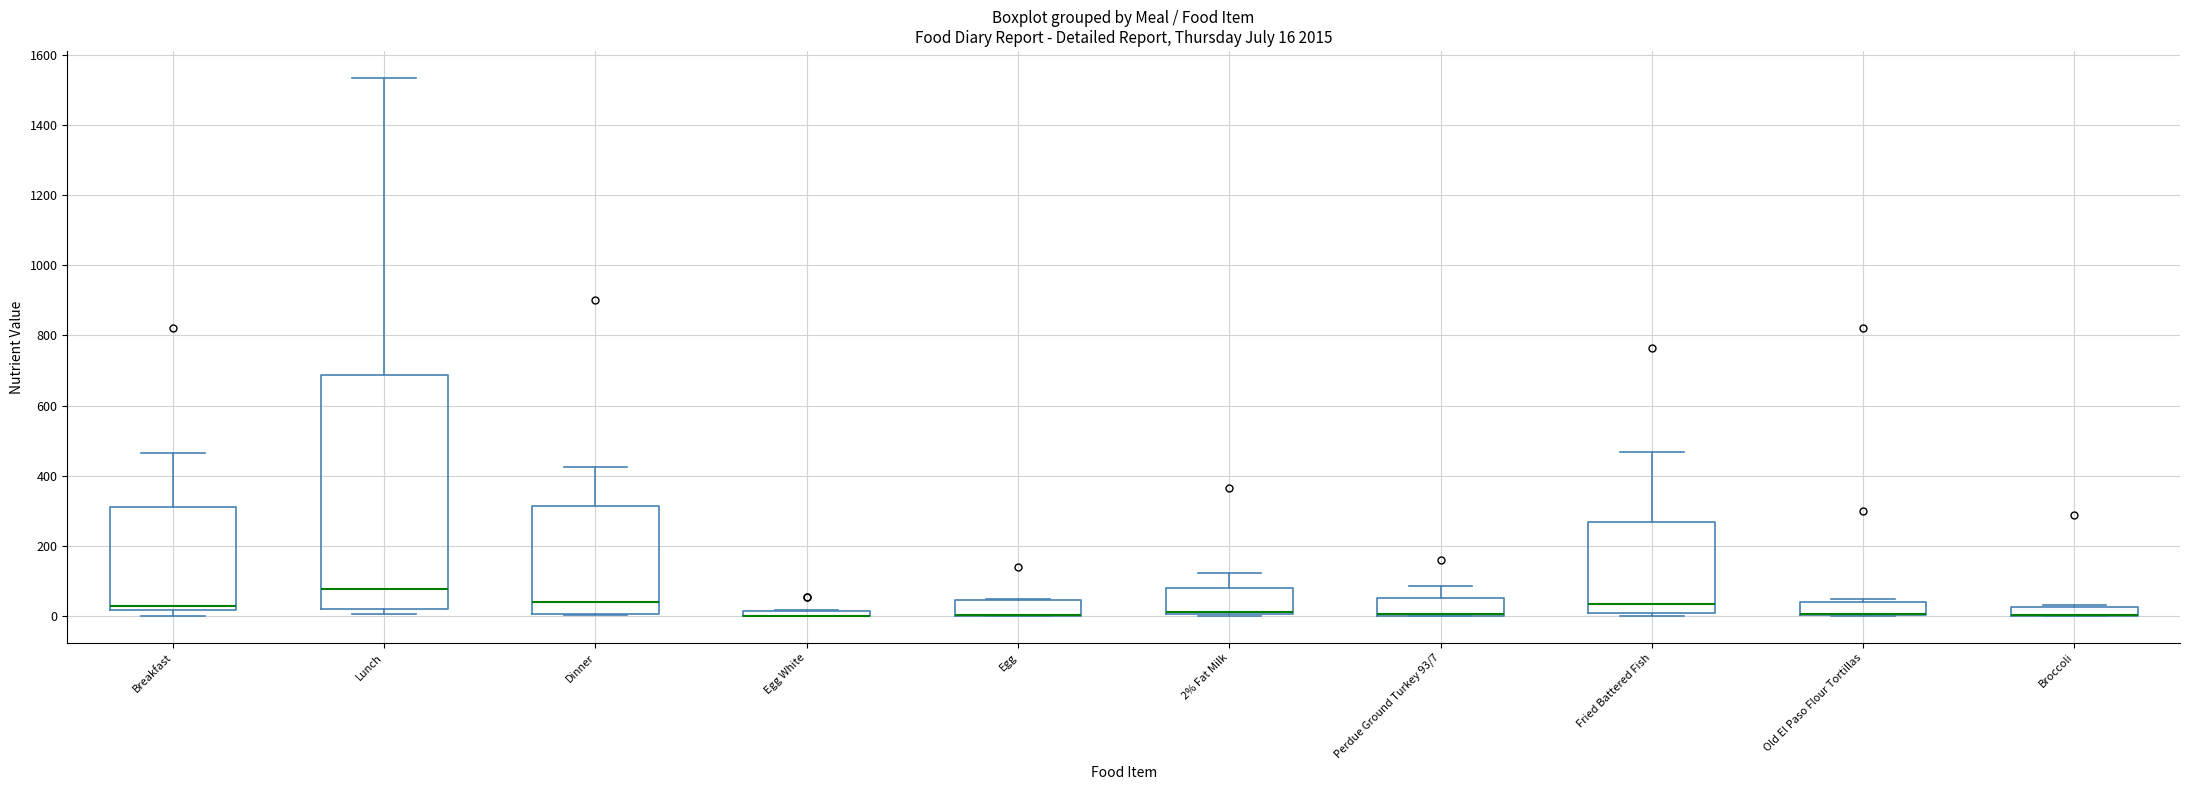

Which box is the tallest, from its lower edge to its upper edge?

Lunch